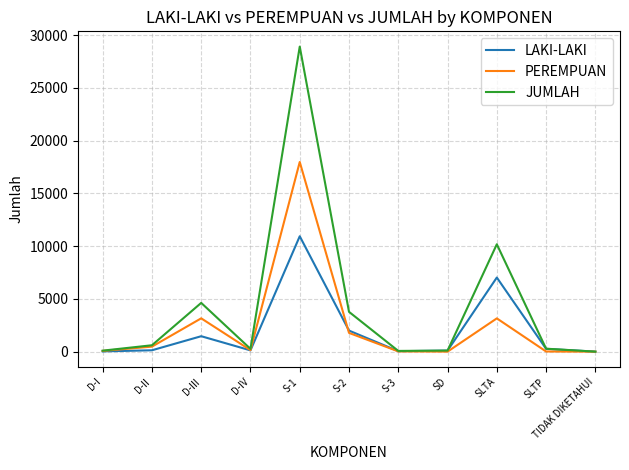

Where does the PEREMPUAN series first go above 144?

D-II